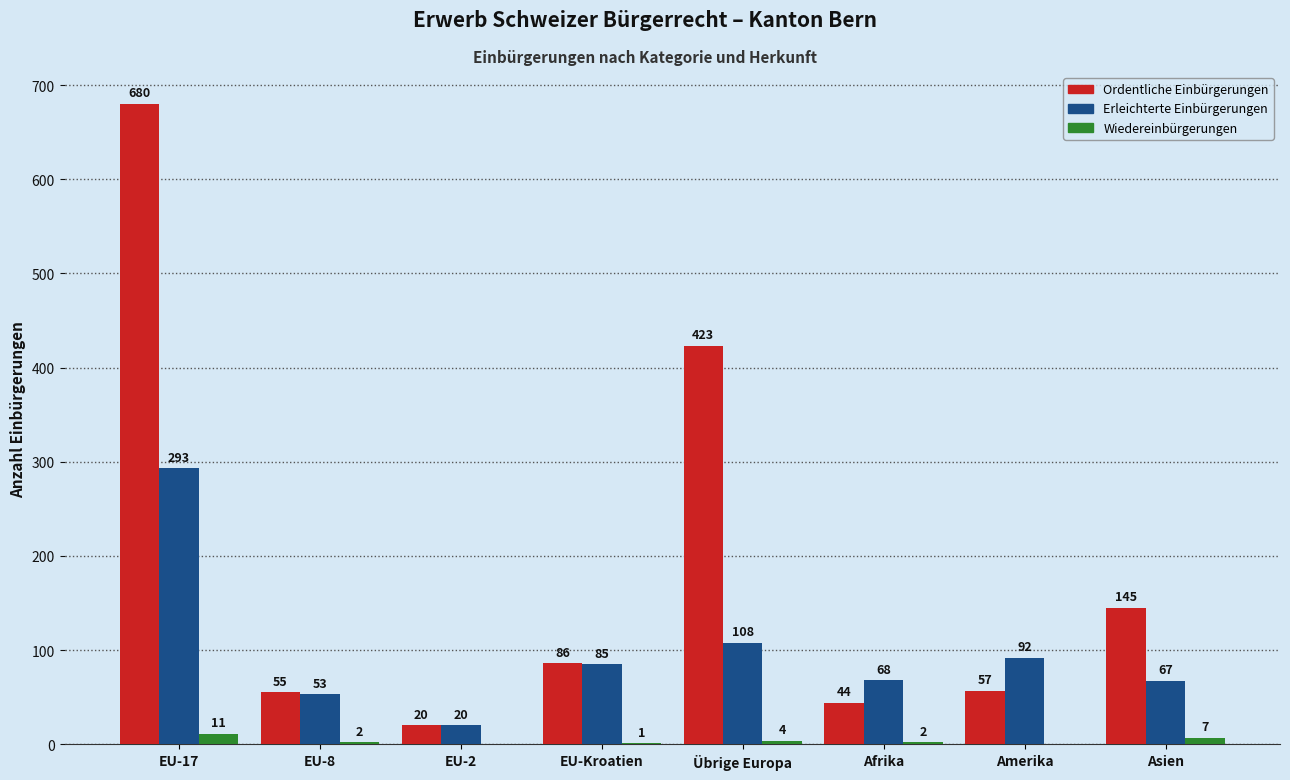

Reading right to left, extract all data points from this chart.

Ordentliche Einbürgerungen: Asien=145	Amerika=57	Afrika=44	Übrige Europa=423	EU-Kroatien=86	EU-2=20	EU-8=55	EU-17=680
Erleichterte Einbürgerungen: Asien=67	Amerika=92	Afrika=68	Übrige Europa=108	EU-Kroatien=85	EU-2=20	EU-8=53	EU-17=293
Wiedereinbürgerungen: Asien=7	Amerika=0	Afrika=2	Übrige Europa=4	EU-Kroatien=1	EU-2=0	EU-8=2	EU-17=11